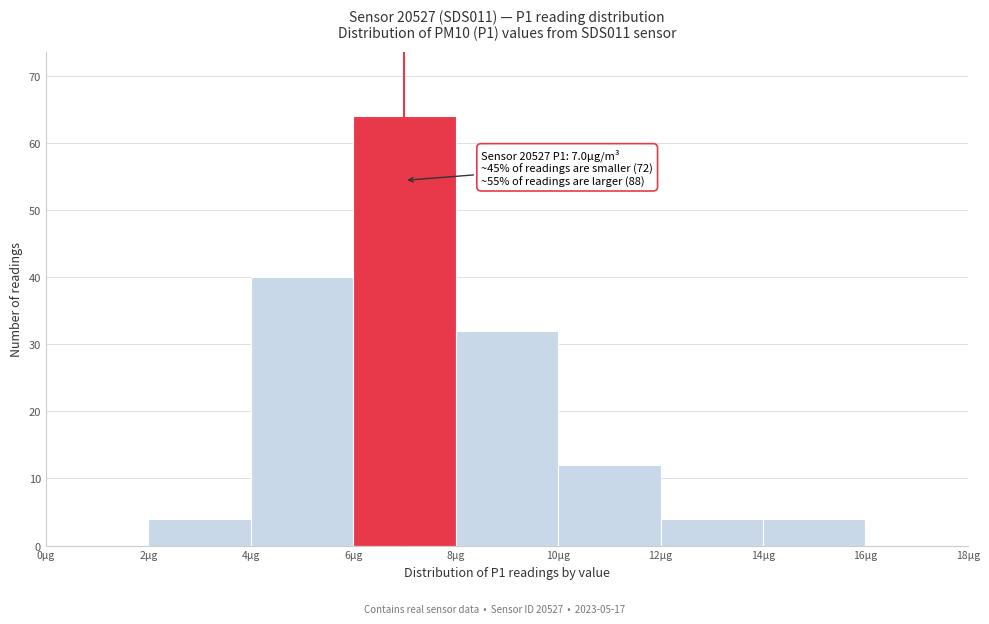

Which range on the x-axis has the tallest bar?

6 to 8